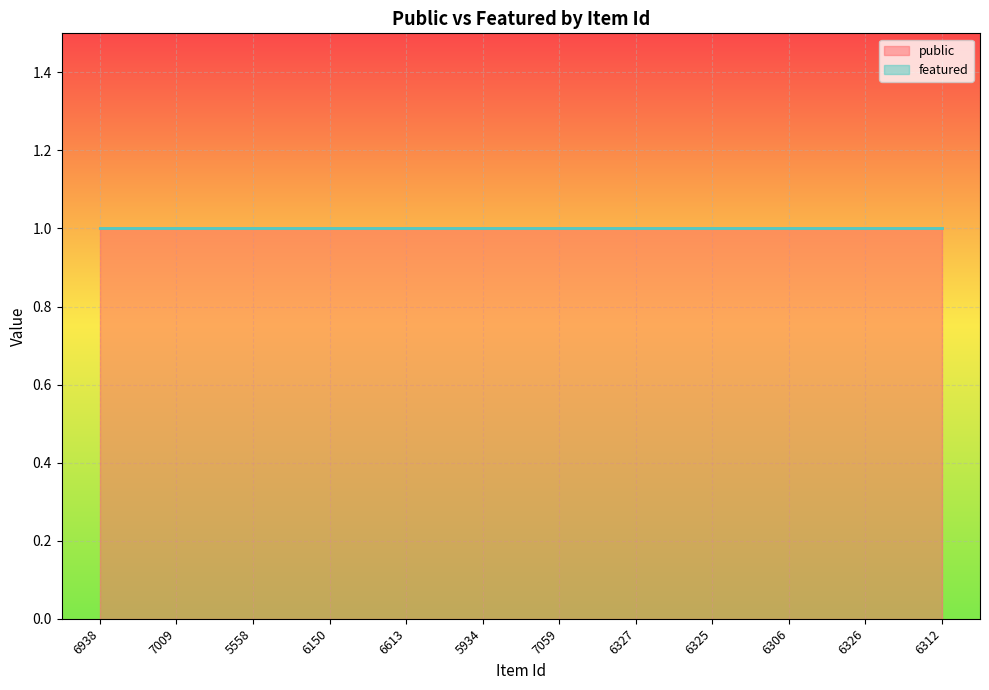

True or false: featured has more than 2 points higher than both neighbors.

False